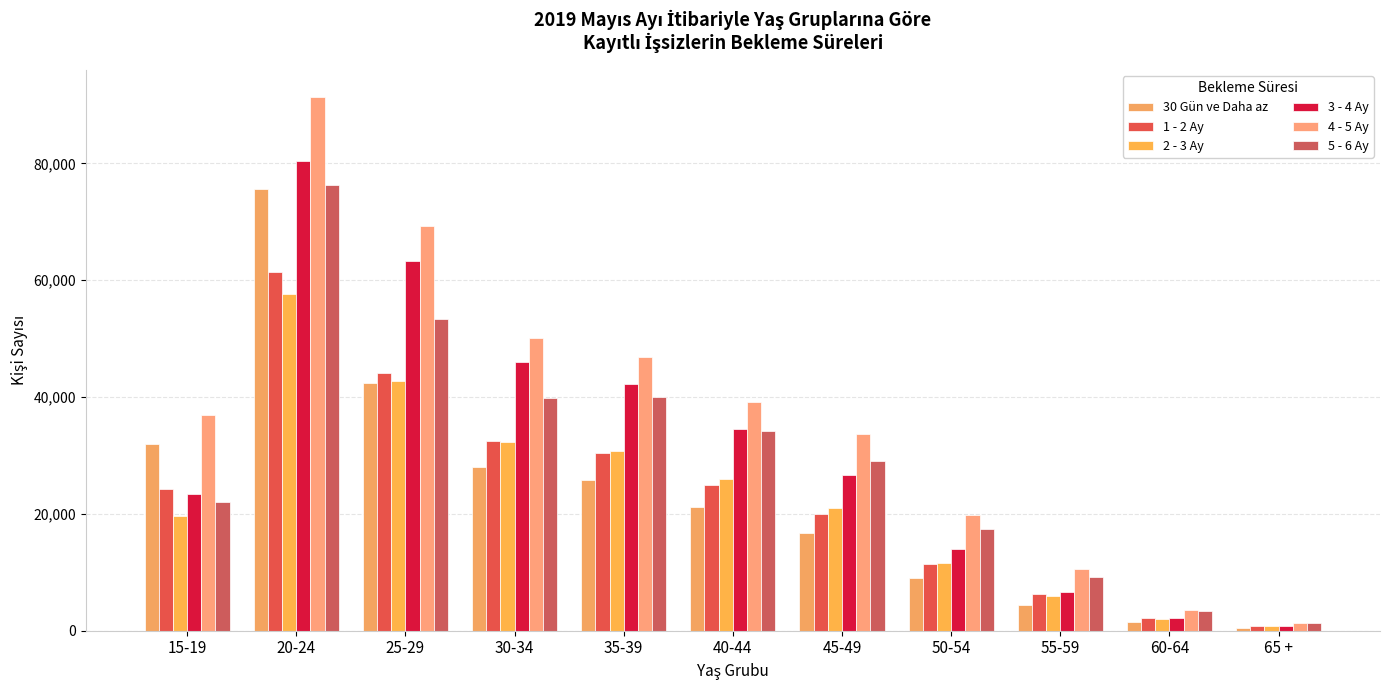

At which category is the sum across all series the highest?

20-24